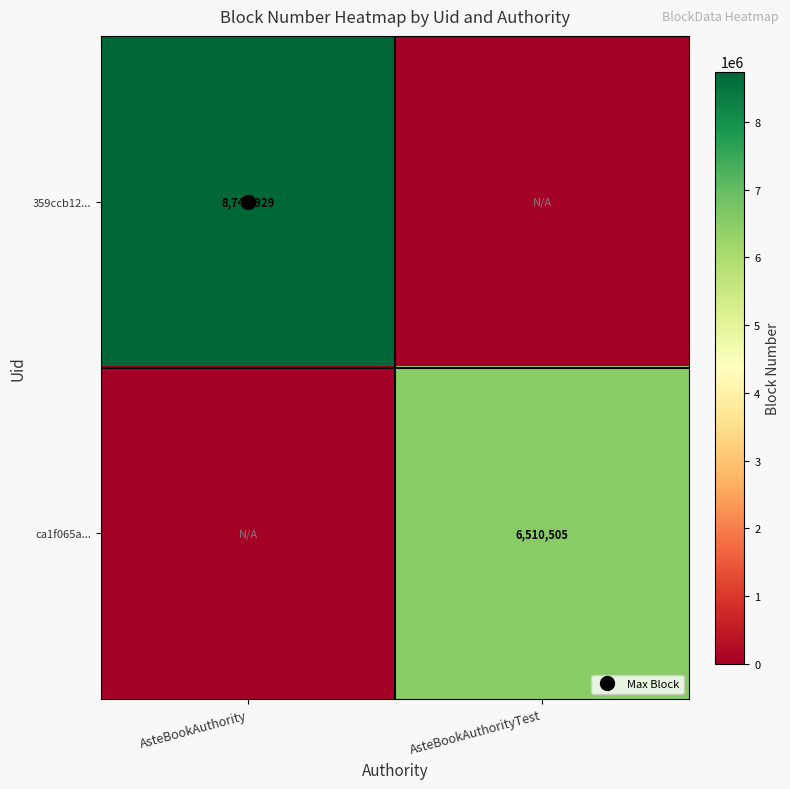

What is the approximate value of ca1f065a... at AsteBookAuthorityTest?

6510505